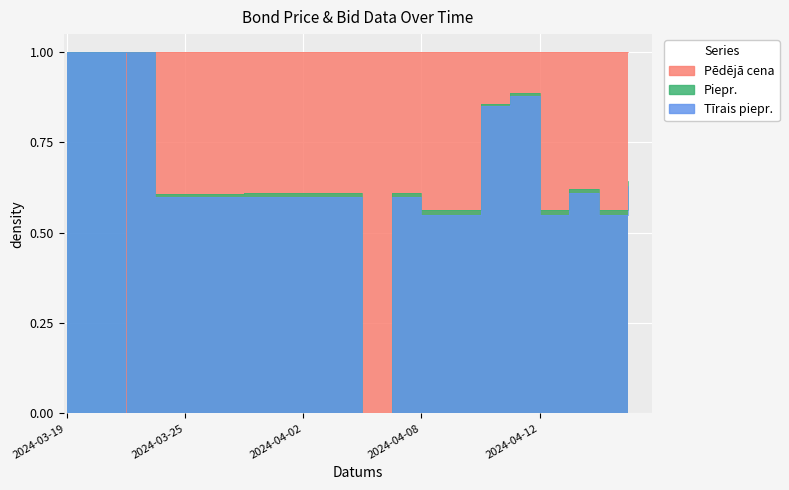

What is the spread (max minus min) of values at 2024-03-19?

1.0